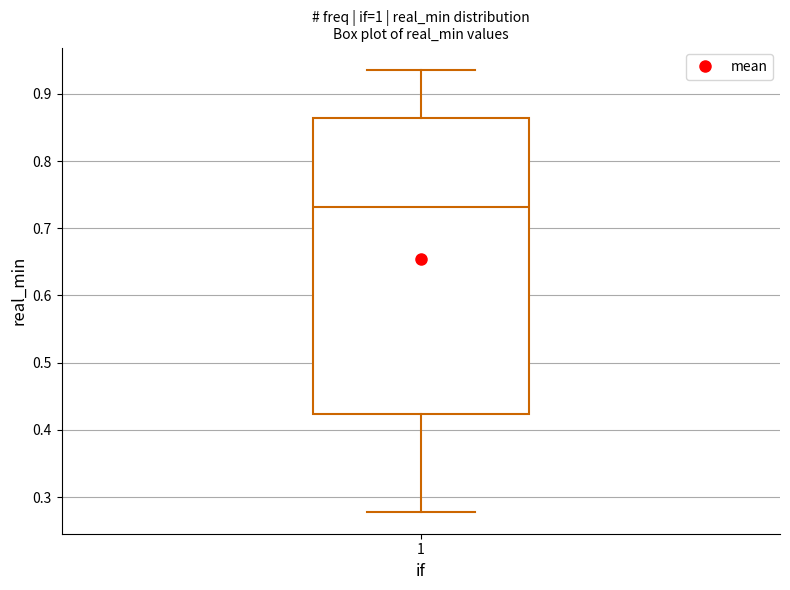

Where does the lower whisker of the box at x = 1 end on the y-axis? The values are not printed on the chart, so give them approximately, as read against the axis.

0.28